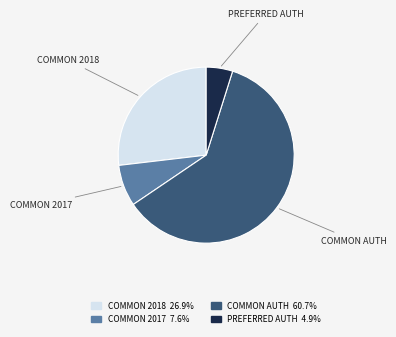

Do COMMON 2018 and COMMON AUTH together represent more than half of the pie?

Yes